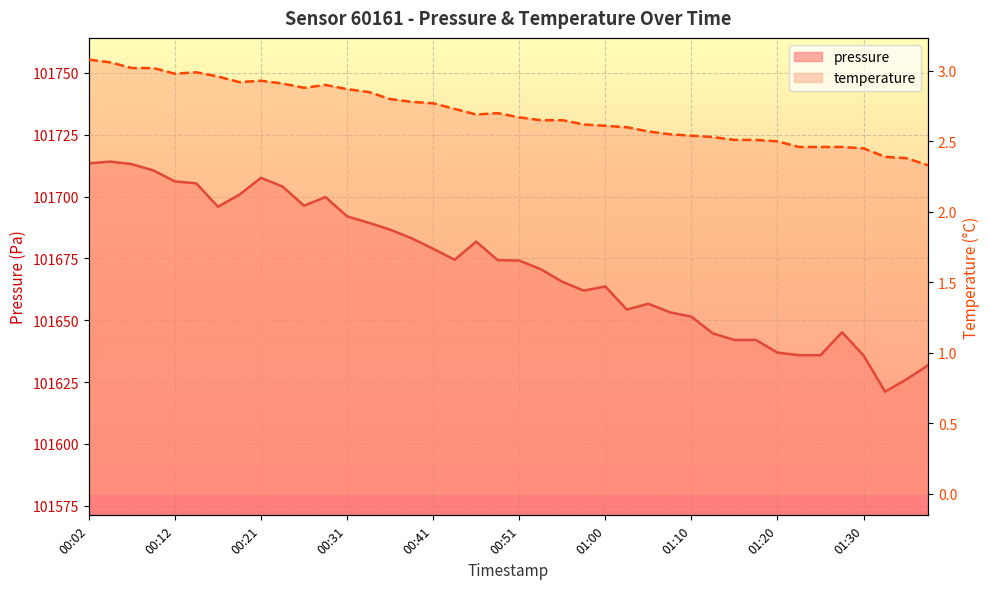

How many categories are shown in the chart?

40